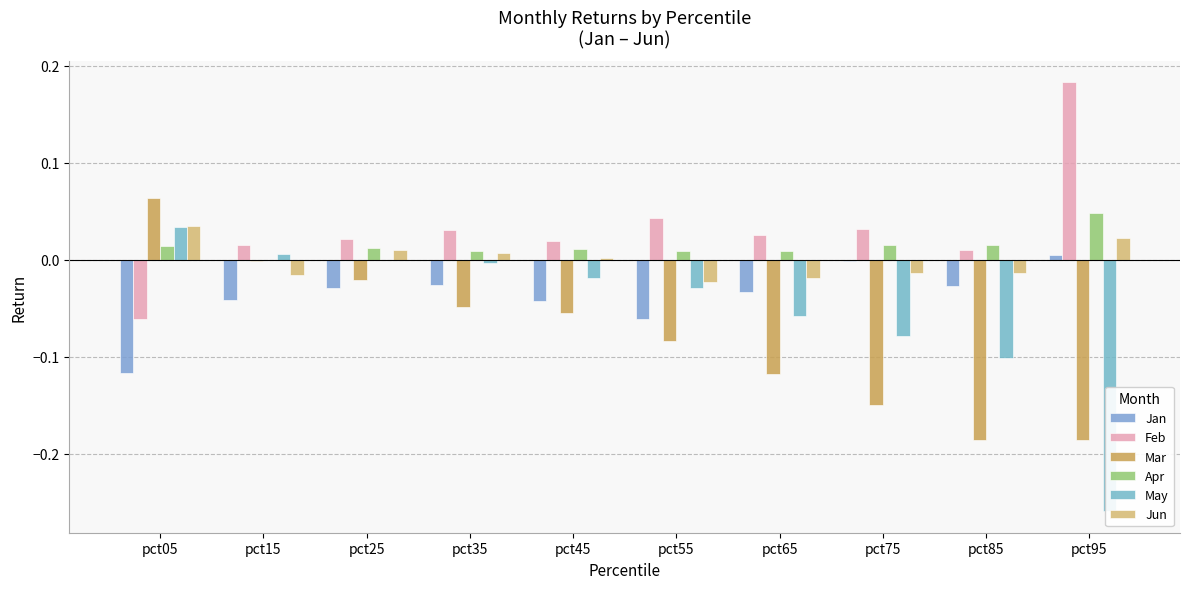

What is the difference between the maximum and second lowest values in the Mar series?

0.2